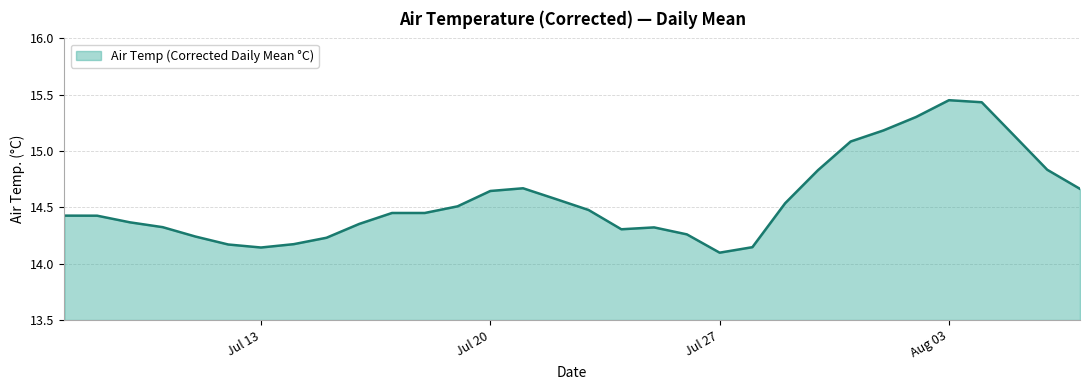

Which category has the lowest value across all series?

Jul 27